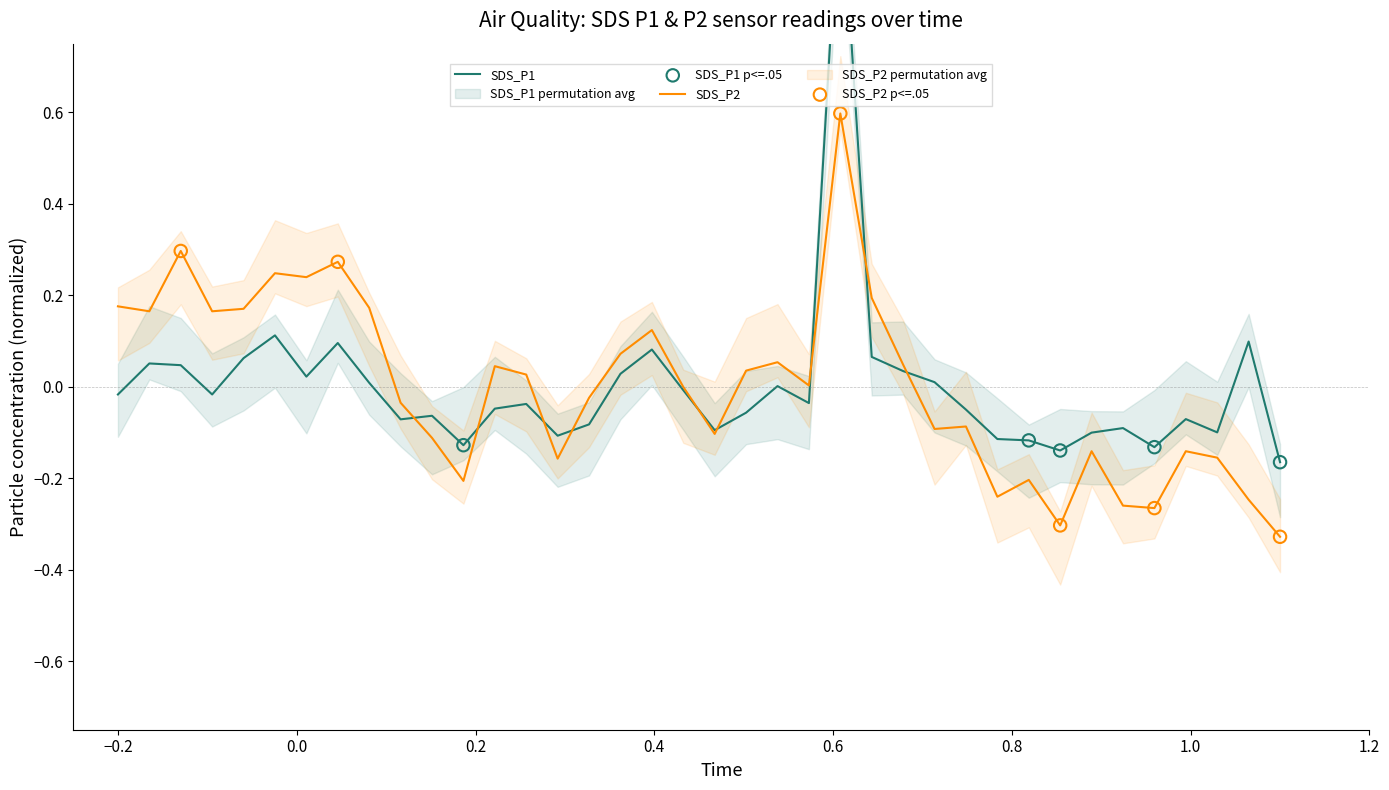

Which series contains the lowest Y value?

SDS_P2